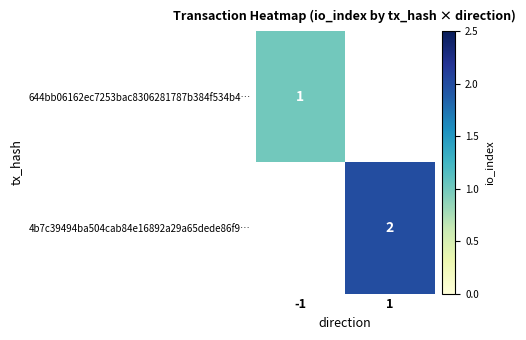

Which category has the lowest value across all series?

-1